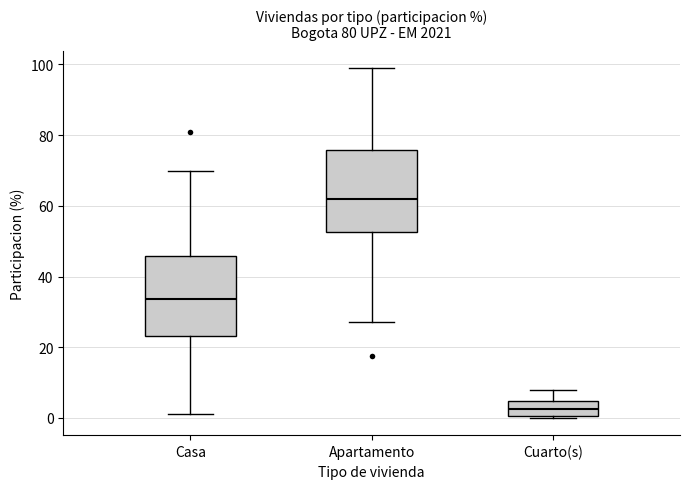

Reading left to right, transcribe this box plot: for each box, give where its median line is, the range the box spans, and where its two whiskers end, as read against the y-axis. The values are not printed on the chart, so give them approximately, as read against the axis.

Casa: median 34, box 24 to 46, whiskers 2 to 70
Apartamento: median 62, box 52 to 76, whiskers 28 to 98
Cuarto(s): median 2, box 0 to 4, whiskers 0 to 8